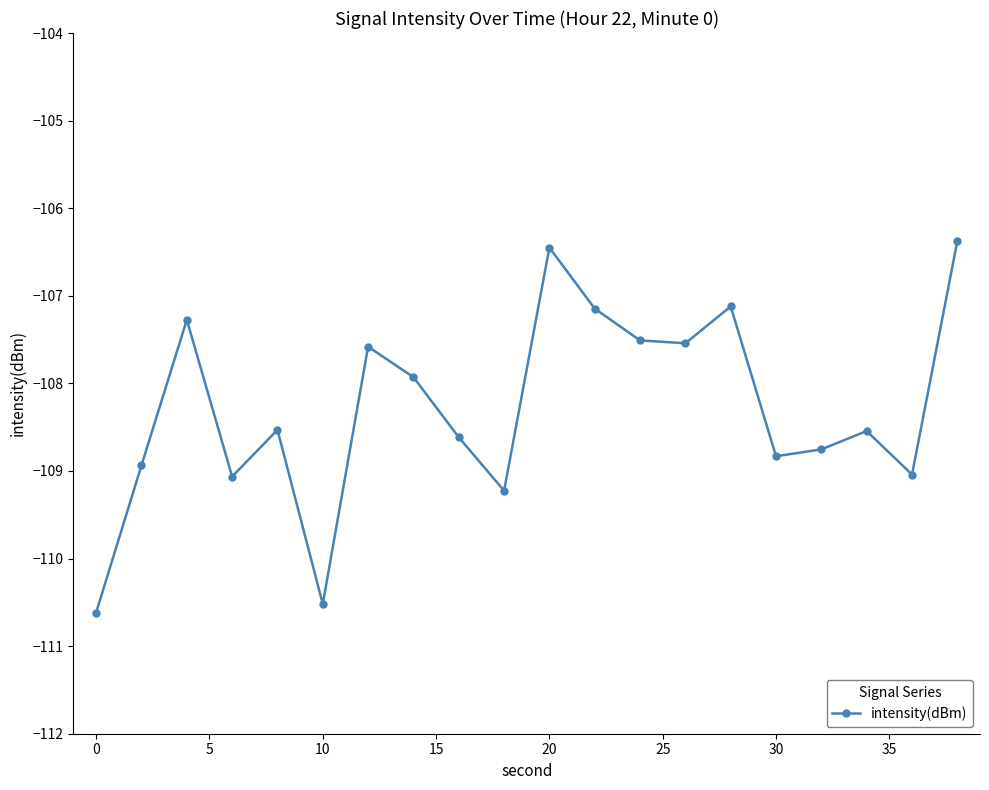

What is the minimum value shown in the chart?

-110.6